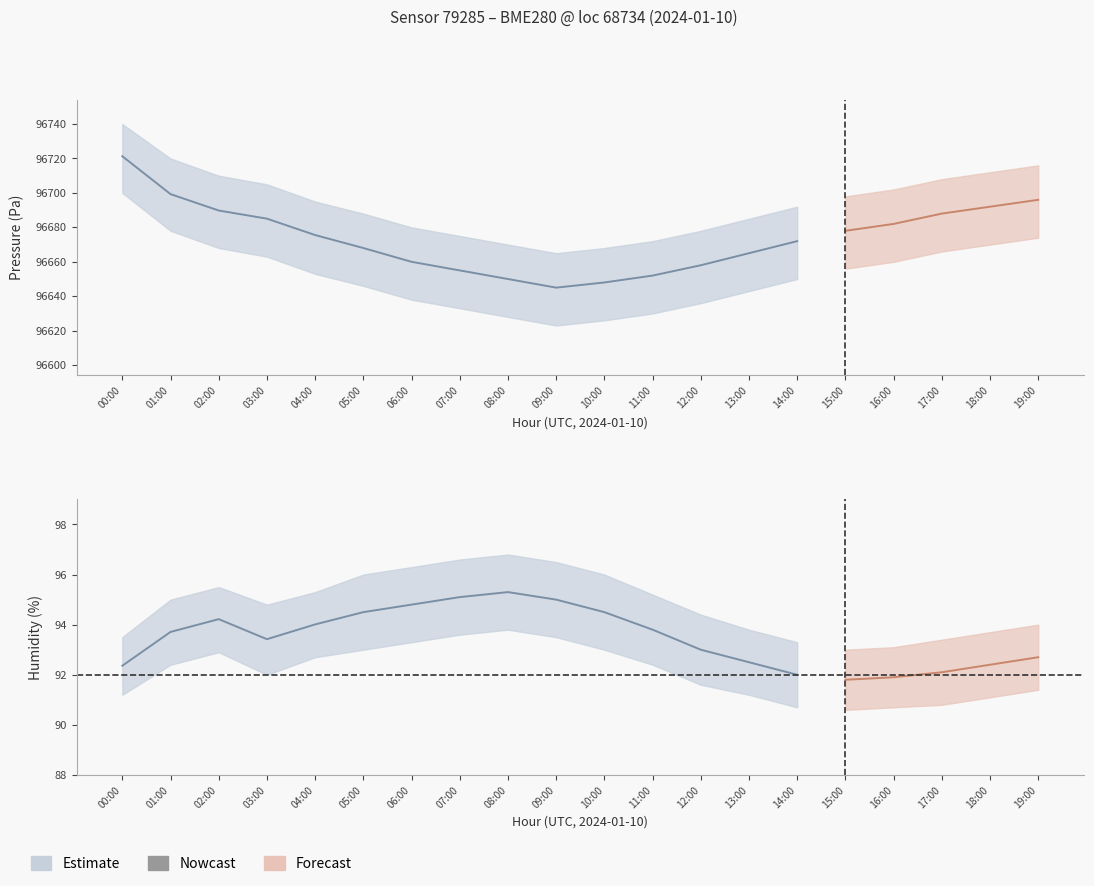

Between 07:00 and 11:00, which series saw the biggest shift?

pressure